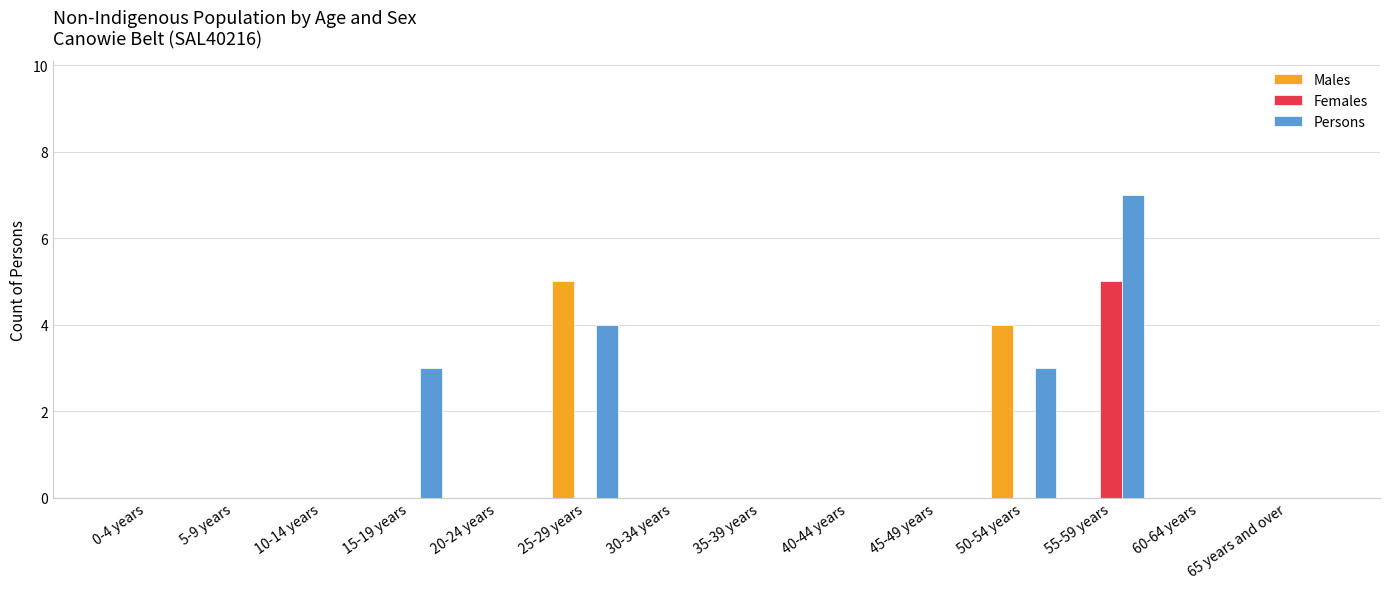

What is the greatest value displayed?

7